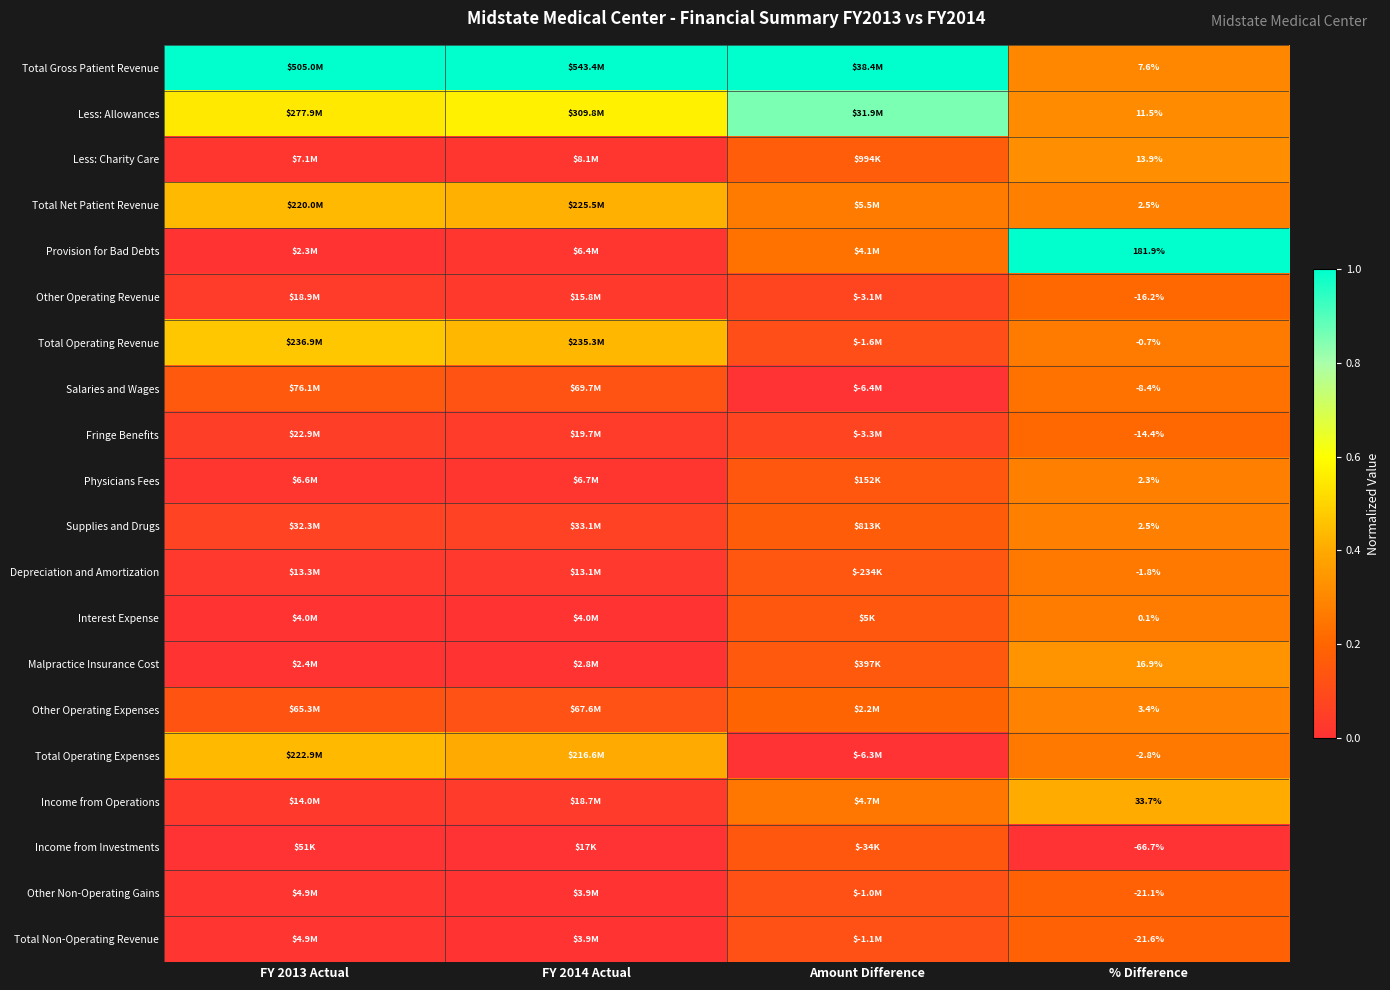

The value of Total Gross Patient Revenue at FY 2014 Actual is 1.4. True or false?

False